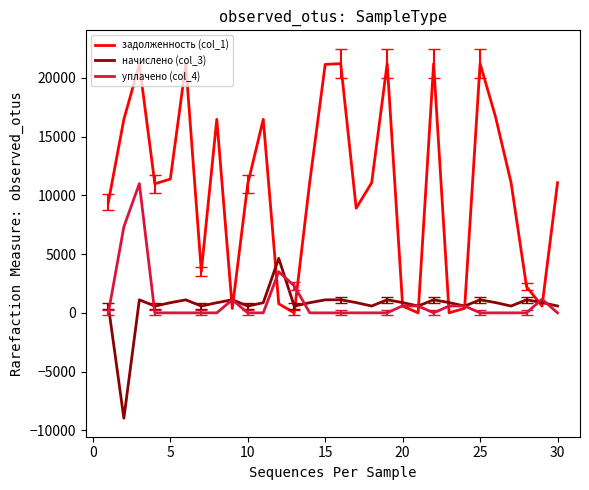

True or false: задолженность (col_1) has more than 1 points higher than both neighbors.

True